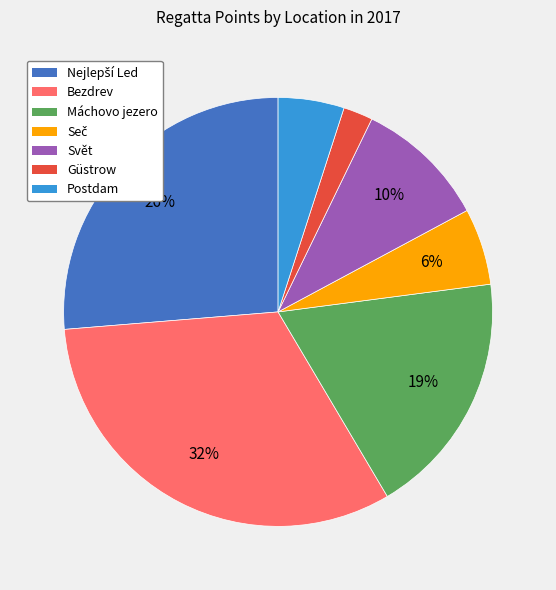

To the nearest percent, what percentage of the pie is Bezdrev?

32%